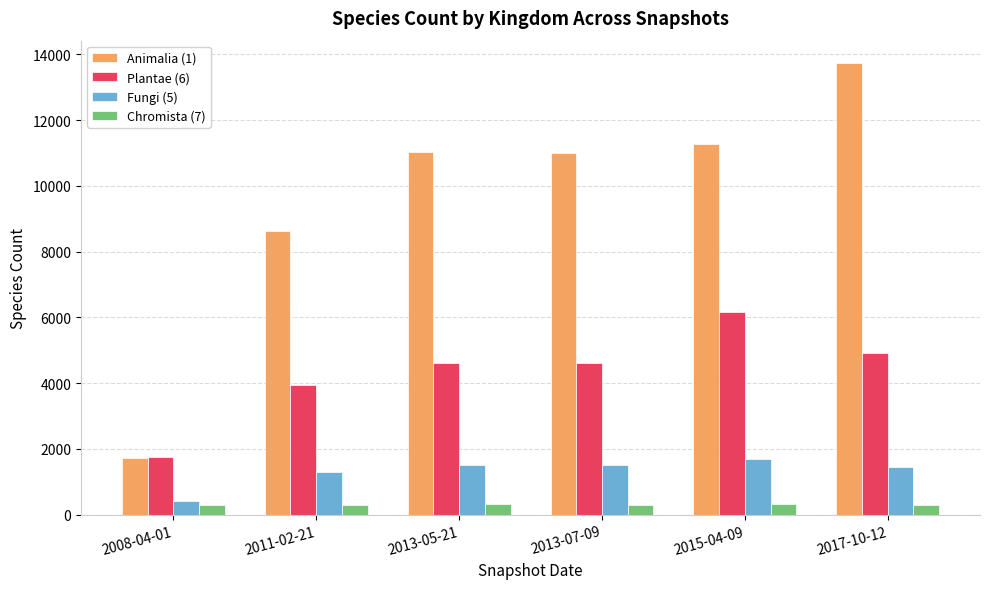

What is the smallest value displayed?

303